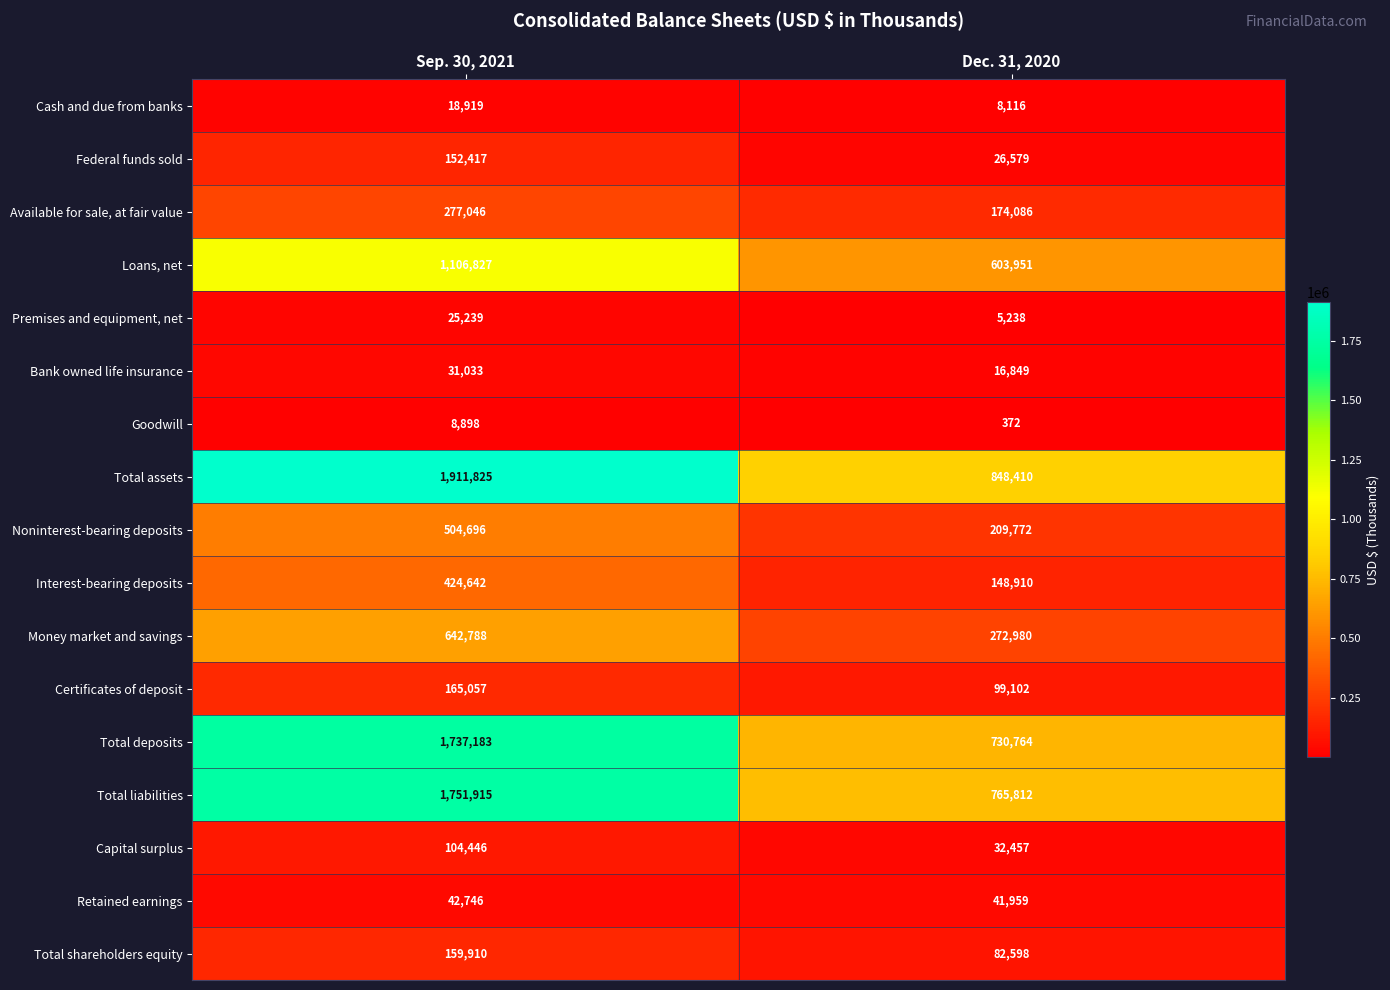

True or false: Money market and savings has a value of 642788 at Sep. 30, 2021.

True